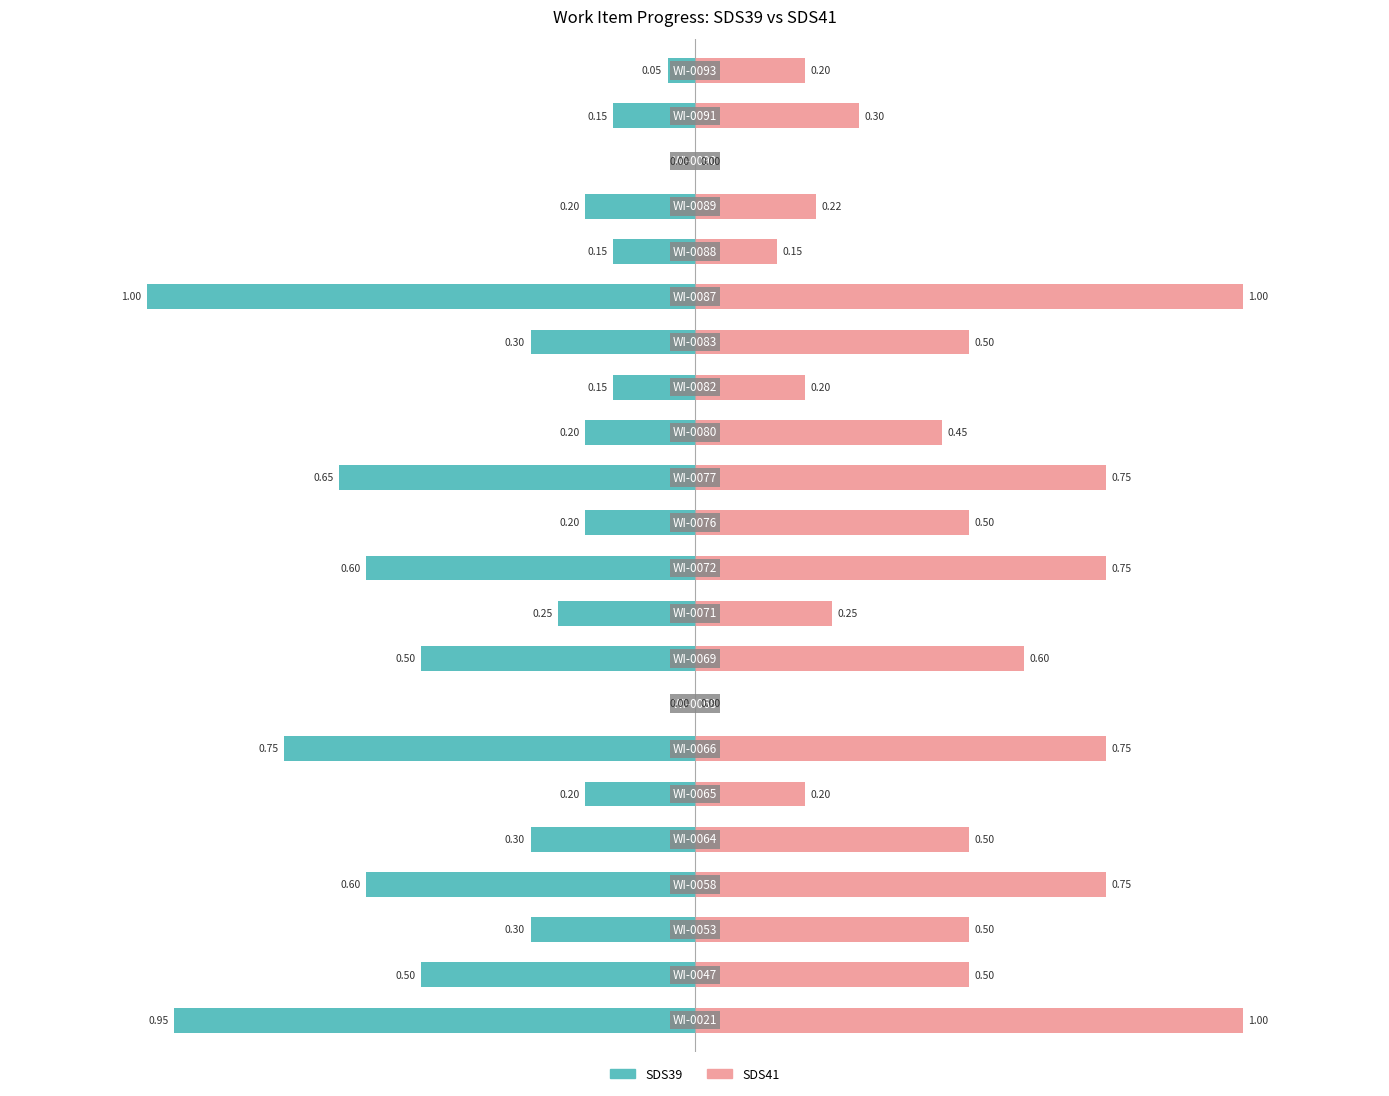

What are all the series names shown in the legend?

SDS39, SDS41